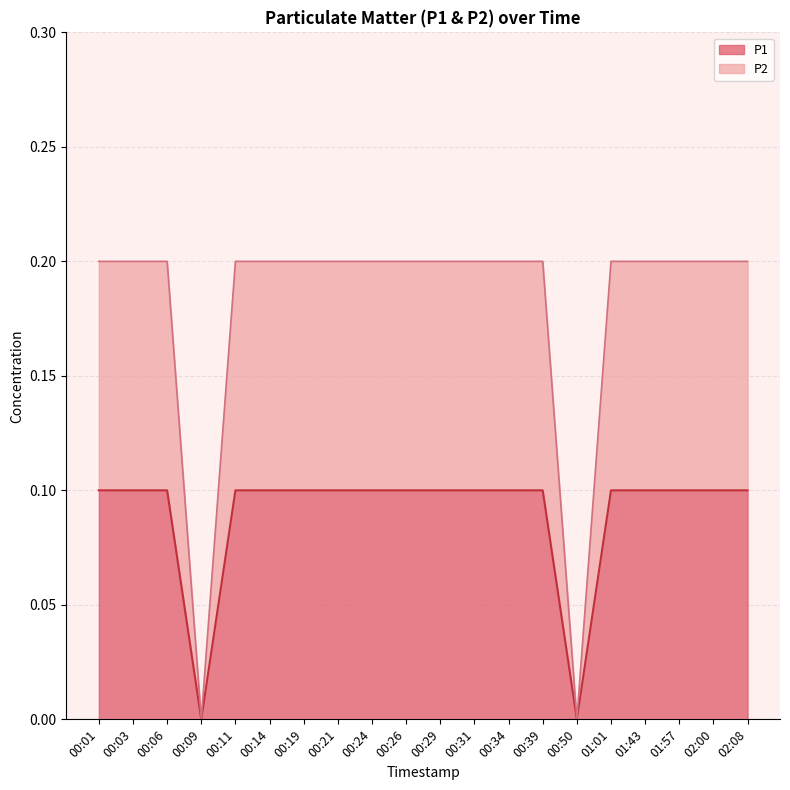

Reading left to right, list all the values displayed in this chart.

P1: 00:01=0.1	00:03=0.1	00:06=0.1	00:09=0.0	00:11=0.1	00:14=0.1	00:19=0.1	00:21=0.1	00:24=0.1	00:26=0.1	00:29=0.1	00:31=0.1	00:34=0.1	00:39=0.1	00:50=0.0	01:01=0.1	01:43=0.1	01:57=0.1	02:00=0.1	02:08=0.1
P2: 00:01=0.2	00:03=0.2	00:06=0.2	00:09=0.0	00:11=0.2	00:14=0.2	00:19=0.2	00:21=0.2	00:24=0.2	00:26=0.2	00:29=0.2	00:31=0.2	00:34=0.2	00:39=0.2	00:50=0.0	01:01=0.2	01:43=0.2	01:57=0.2	02:00=0.2	02:08=0.2